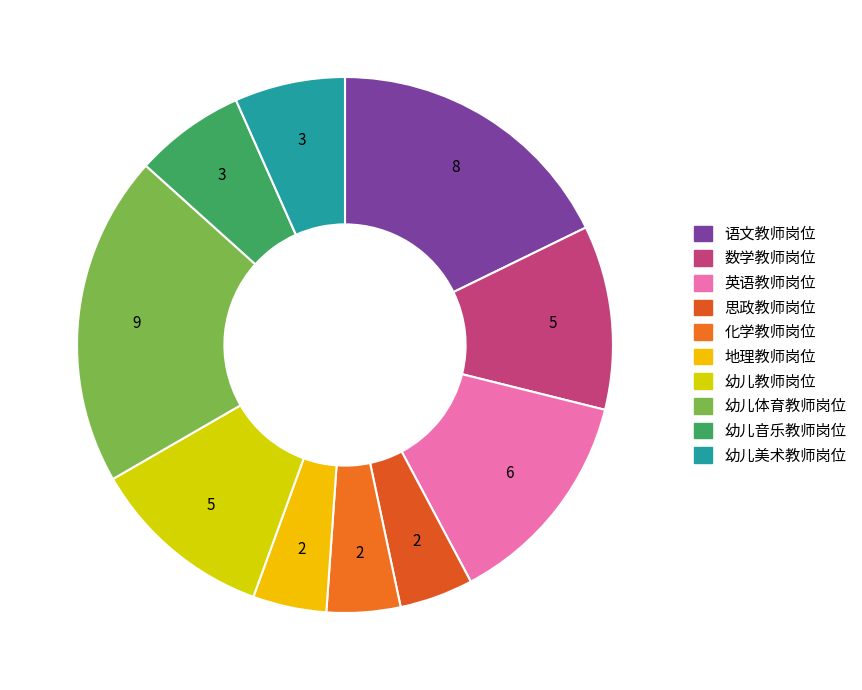

The 幼儿音乐教师岗位 slice represents 7% of the pie. True or false?

True